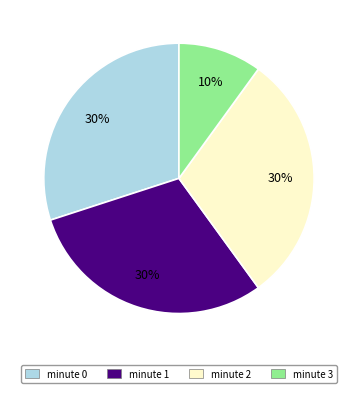

To the nearest percent, what is the difference between the largest and smallest slice percentages?

20%